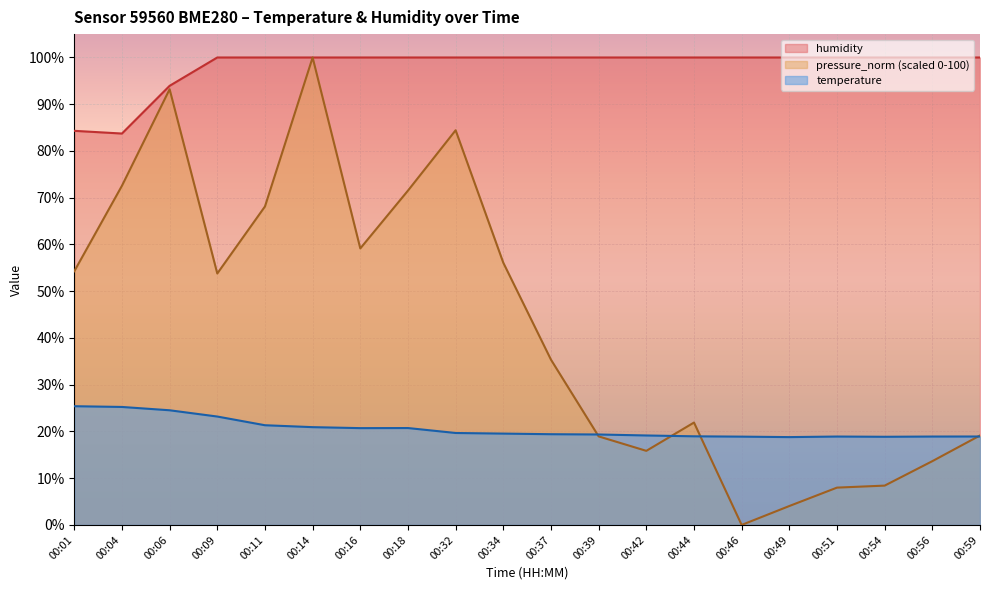

Which category has the lowest value in the humidity series?

00:04